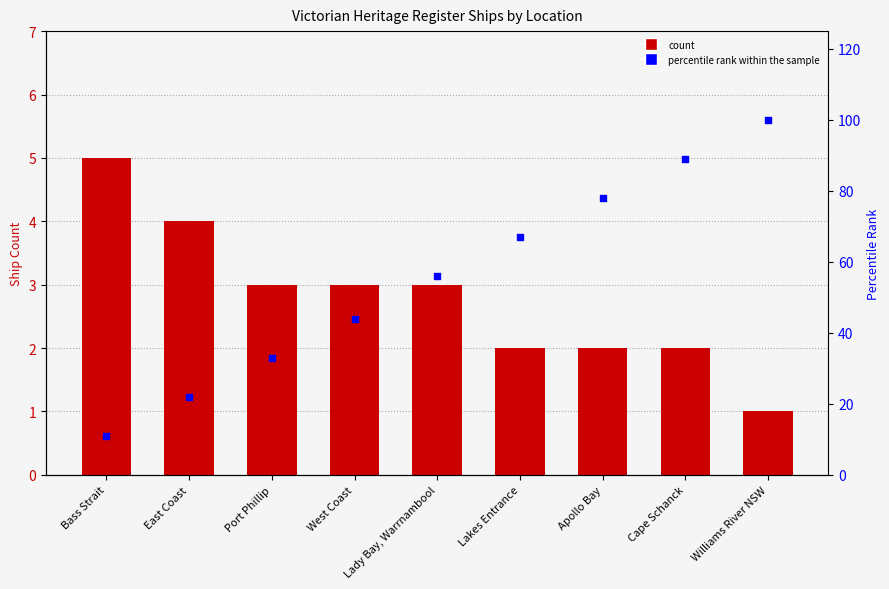

Which series reaches the maximum Y coordinate?

percentile rank within the sample